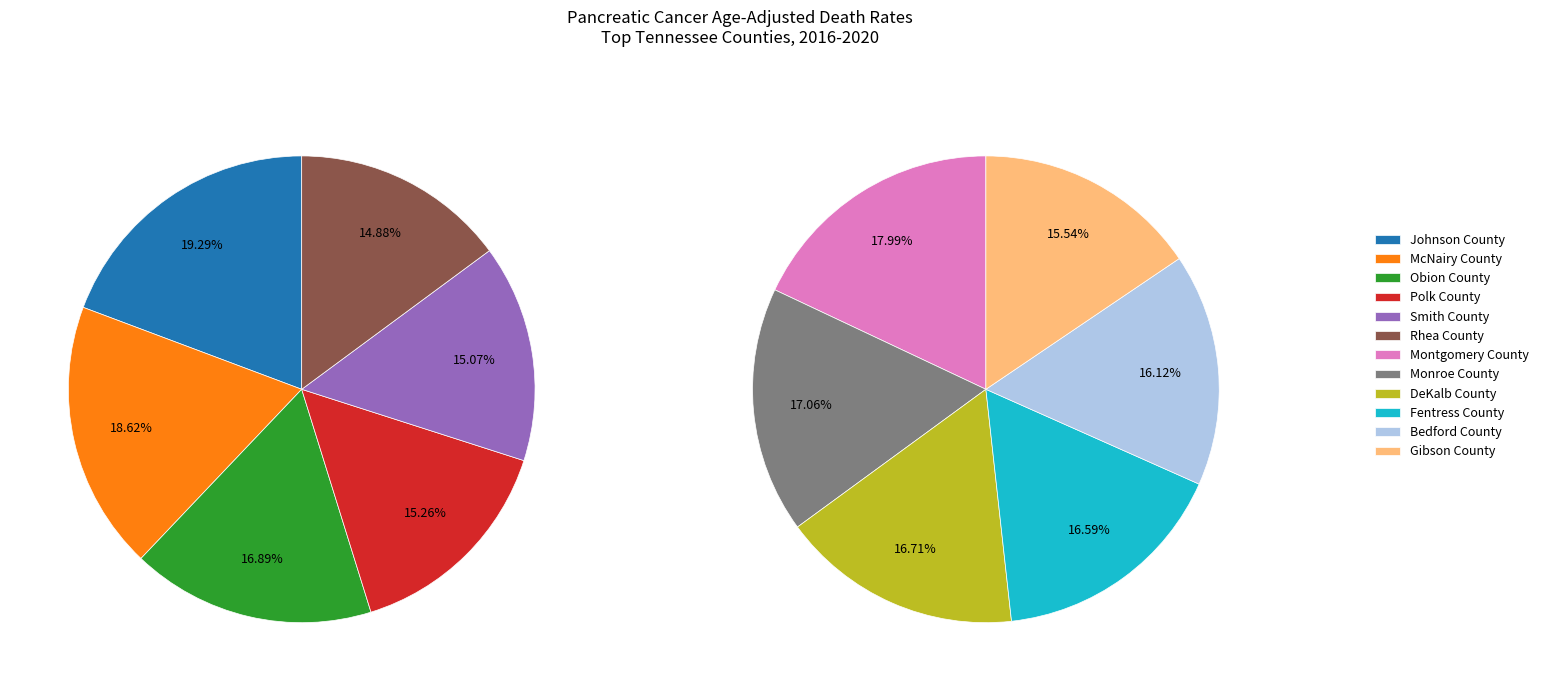

To the nearest percent, what percentage of the pie is Smith County?

8%